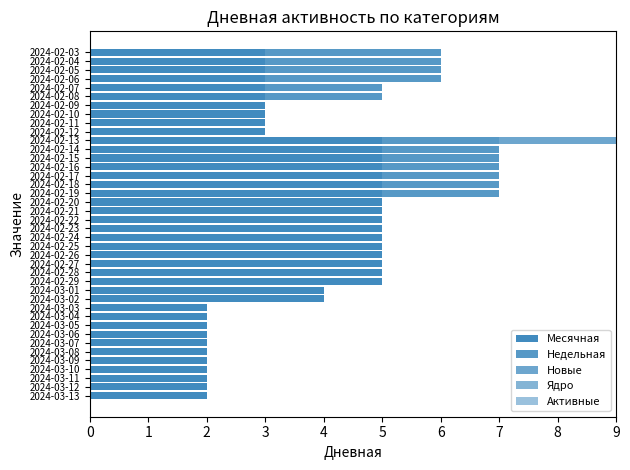

List the series in order of their peak value, lowest first.

Ядро, Активные, Новые, Недельная, Месячная